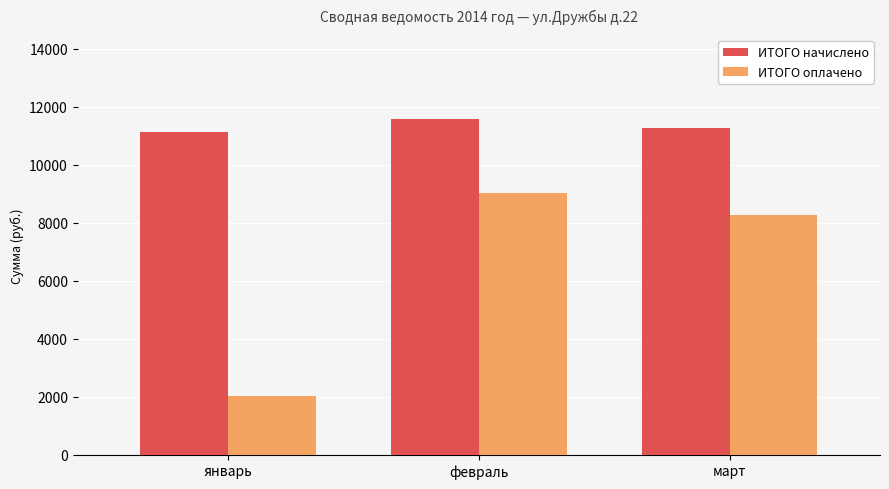

At how many categories does at least one series exceed 10761?

3